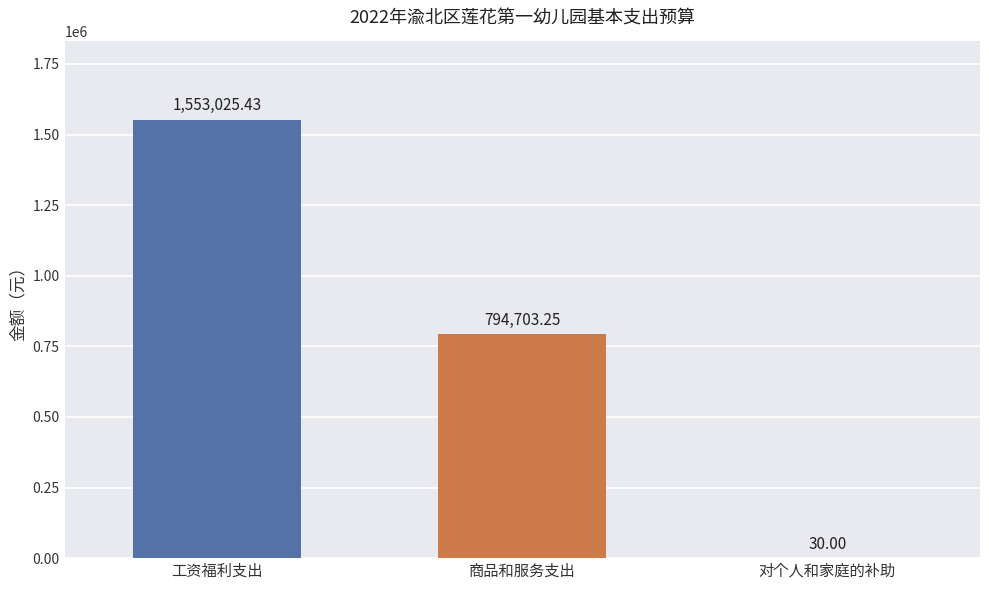

Between 商品和服务支出 and 对个人和家庭的补助, which is larger?

商品和服务支出